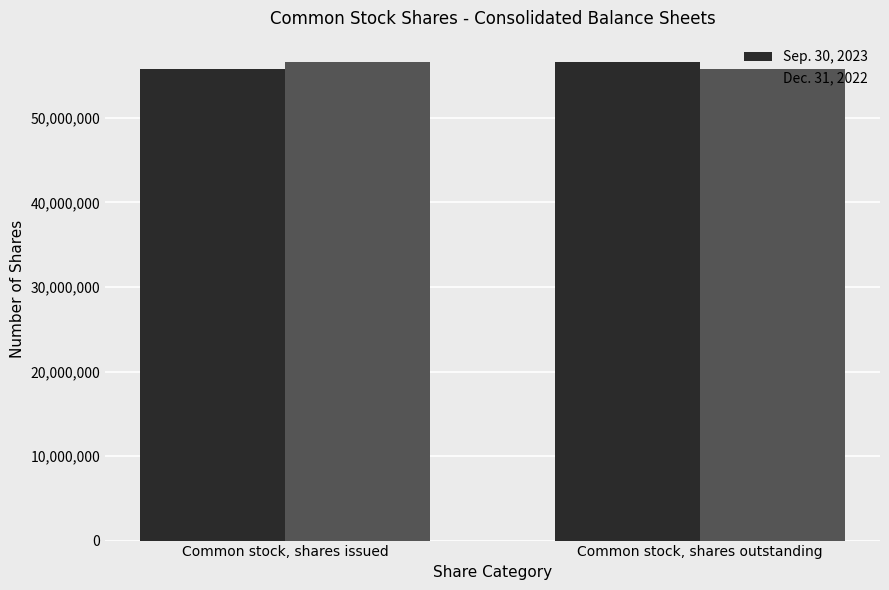

What is the difference between the Dec. 31, 2022 values at Common stock, shares issued and Common stock, shares outstanding?

858986